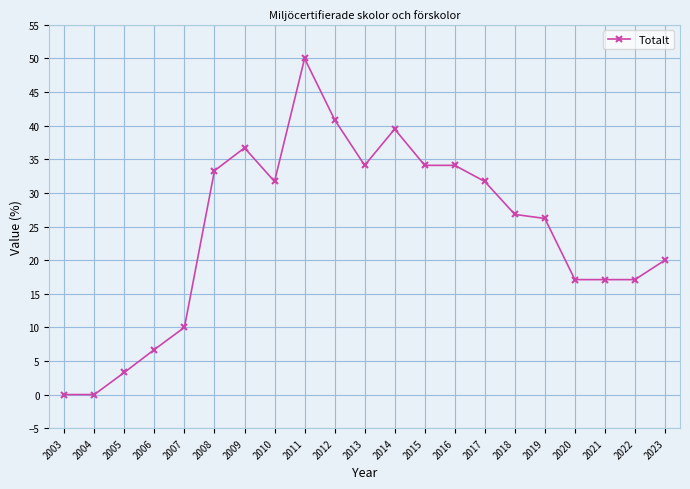

True or false: the data has more than 2 interior local peaks.

True